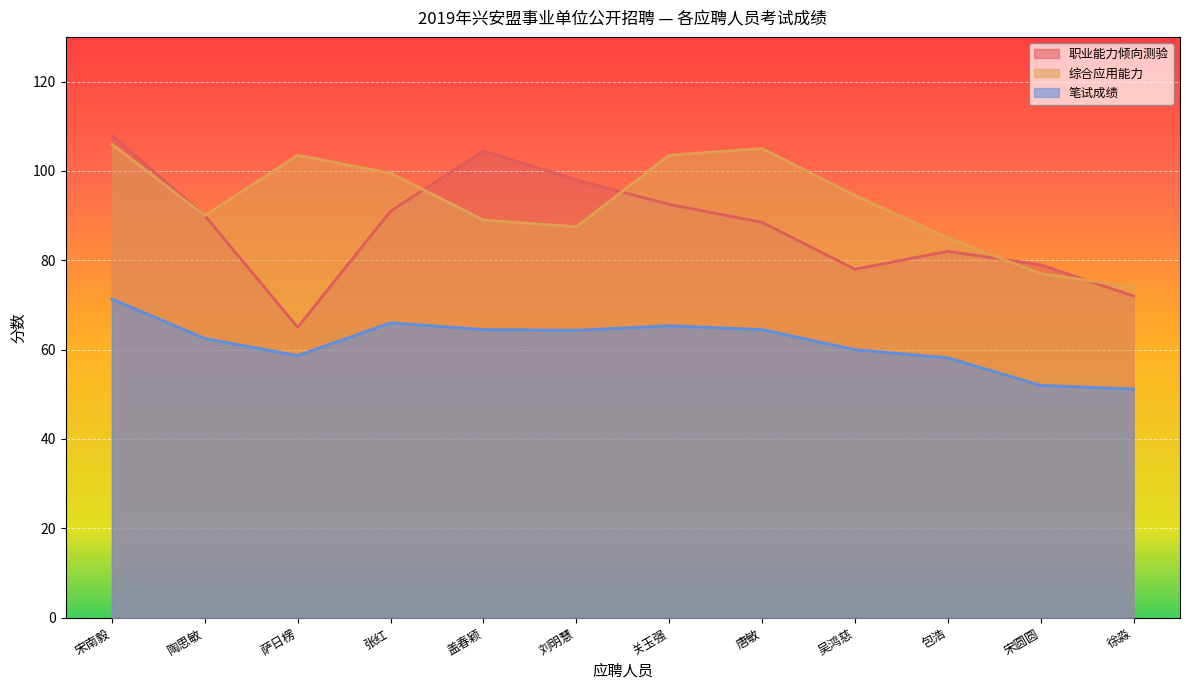

At which category does 综合应用能力 reach its first local valley?

陶思敏